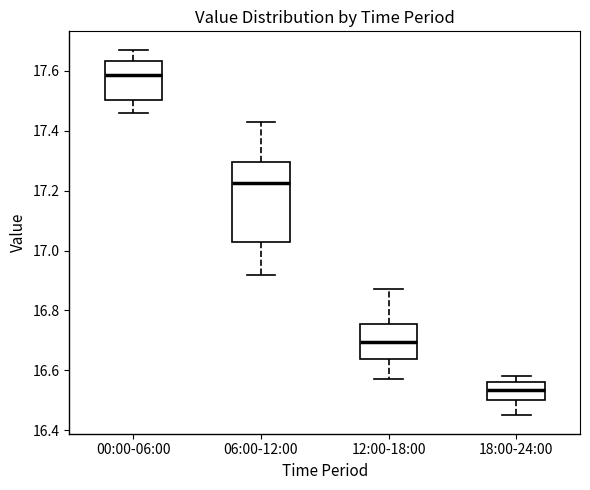

Where is the lower edge of the box for 06:00-12:00 on the y-axis? The values are not printed on the chart, so give them approximately, as read against the axis.

17.02